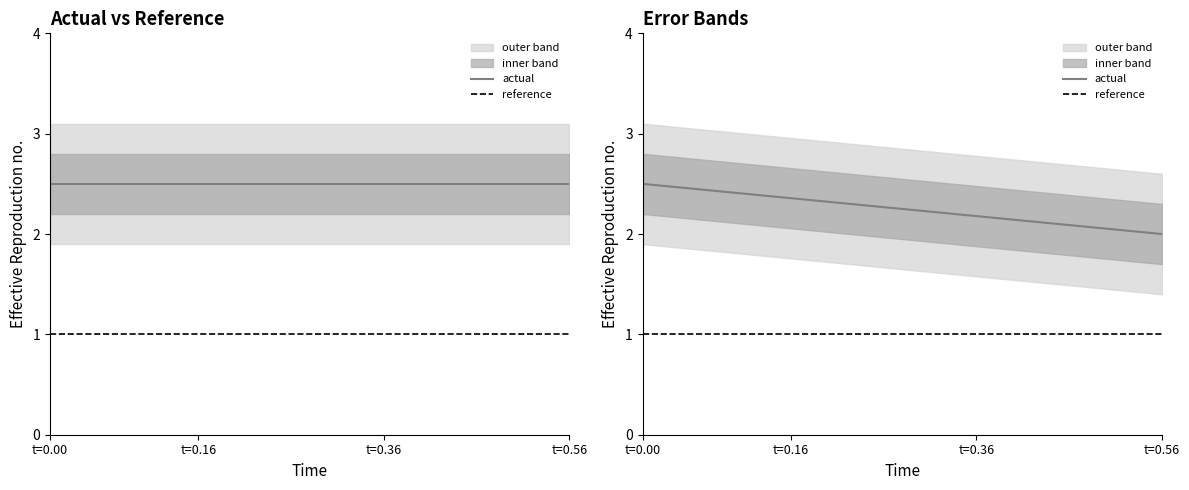

At how many categories does at least one series exceed 1?

15